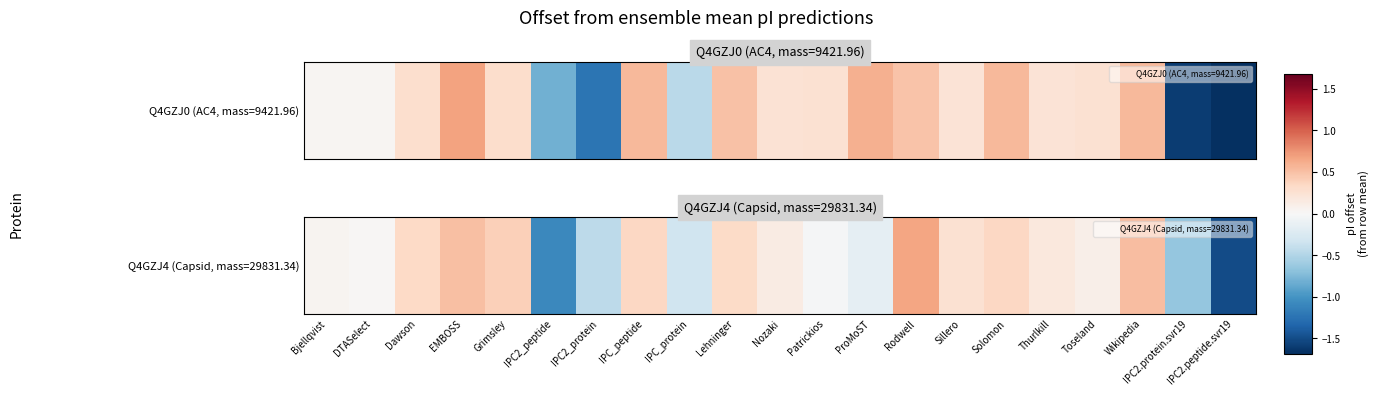

At which label is the value closest to 0?

Patrickios